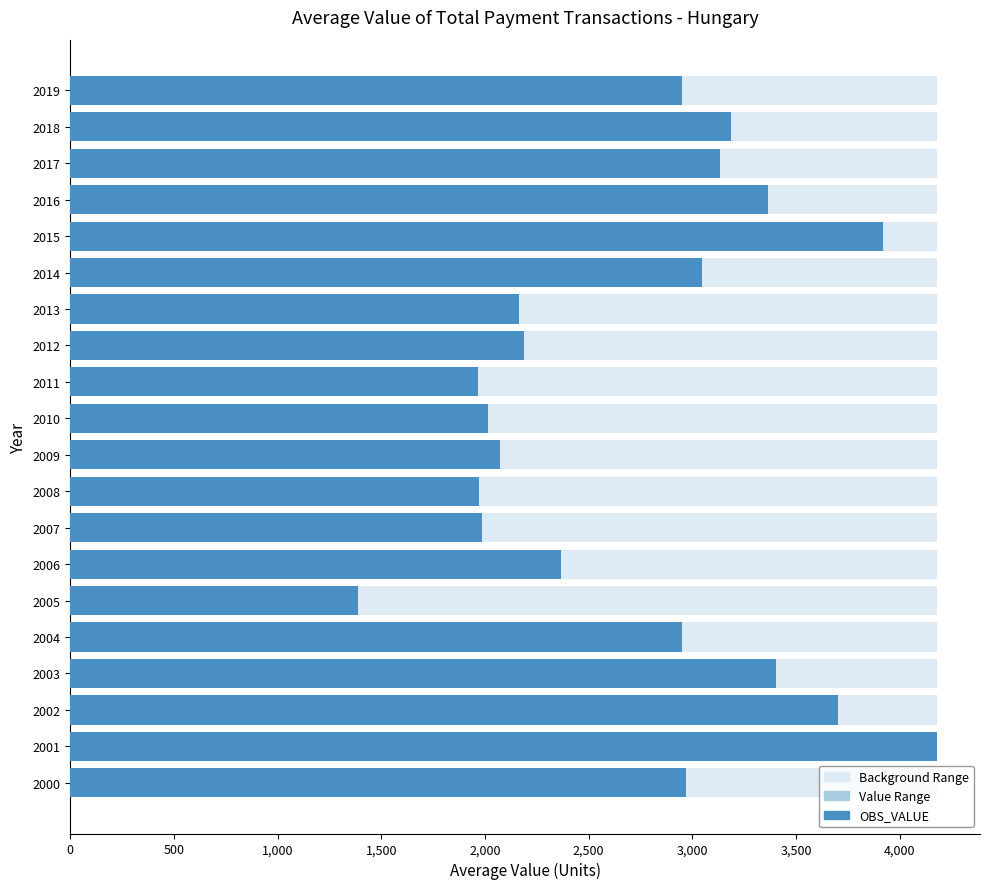

Between 2,000 and 4,500, which series saw the biggest shift?

OBS_VALUE